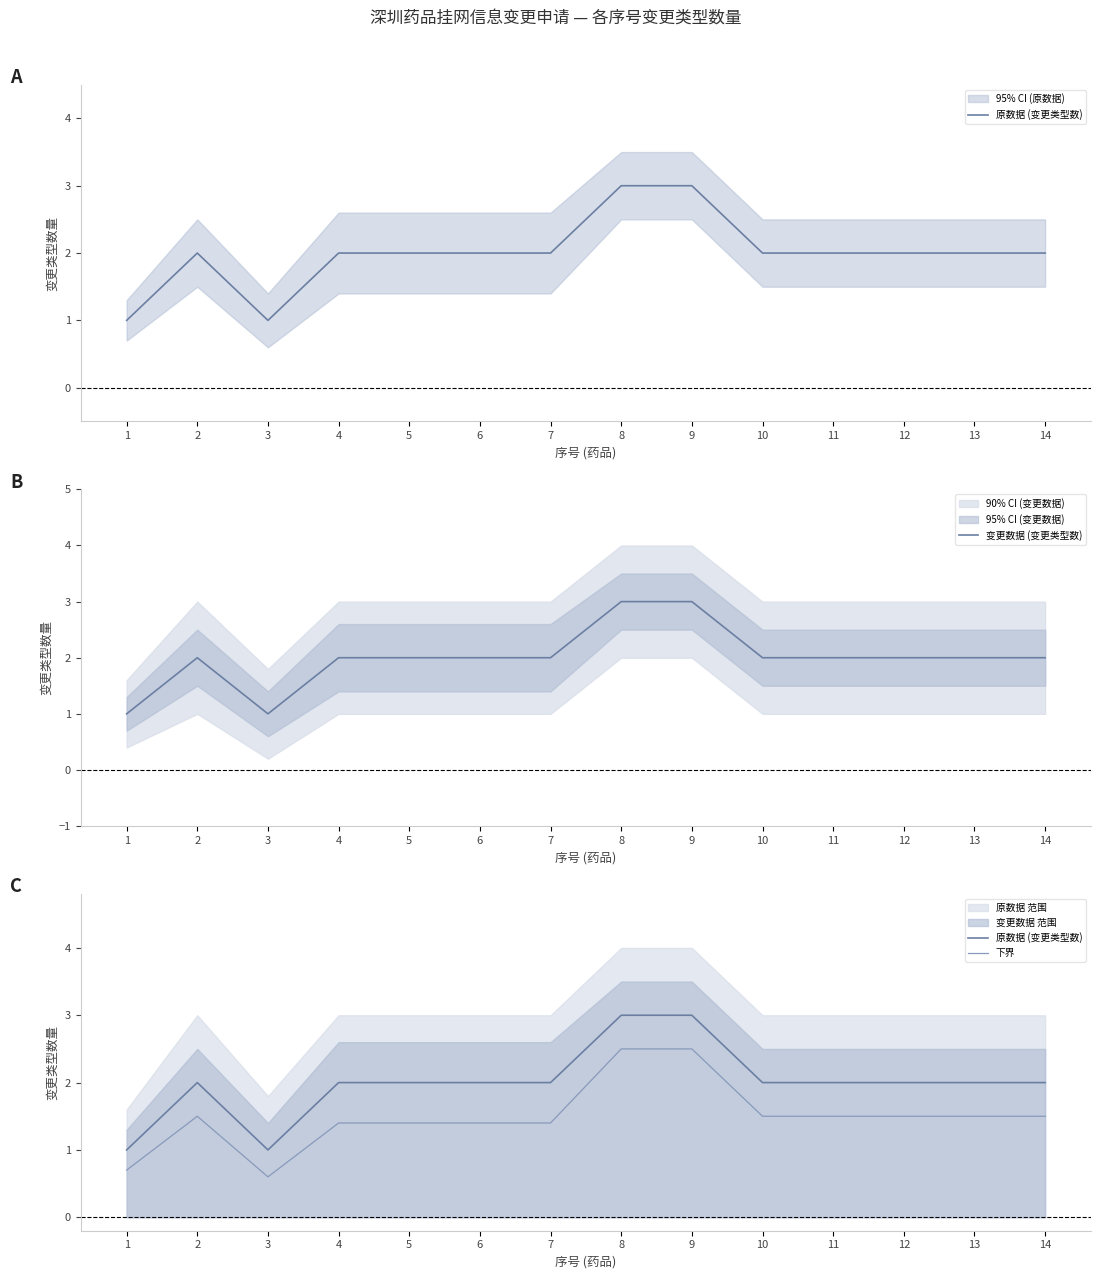

Where is 变更数据 (变更类型数) nearest to the value 2?

2